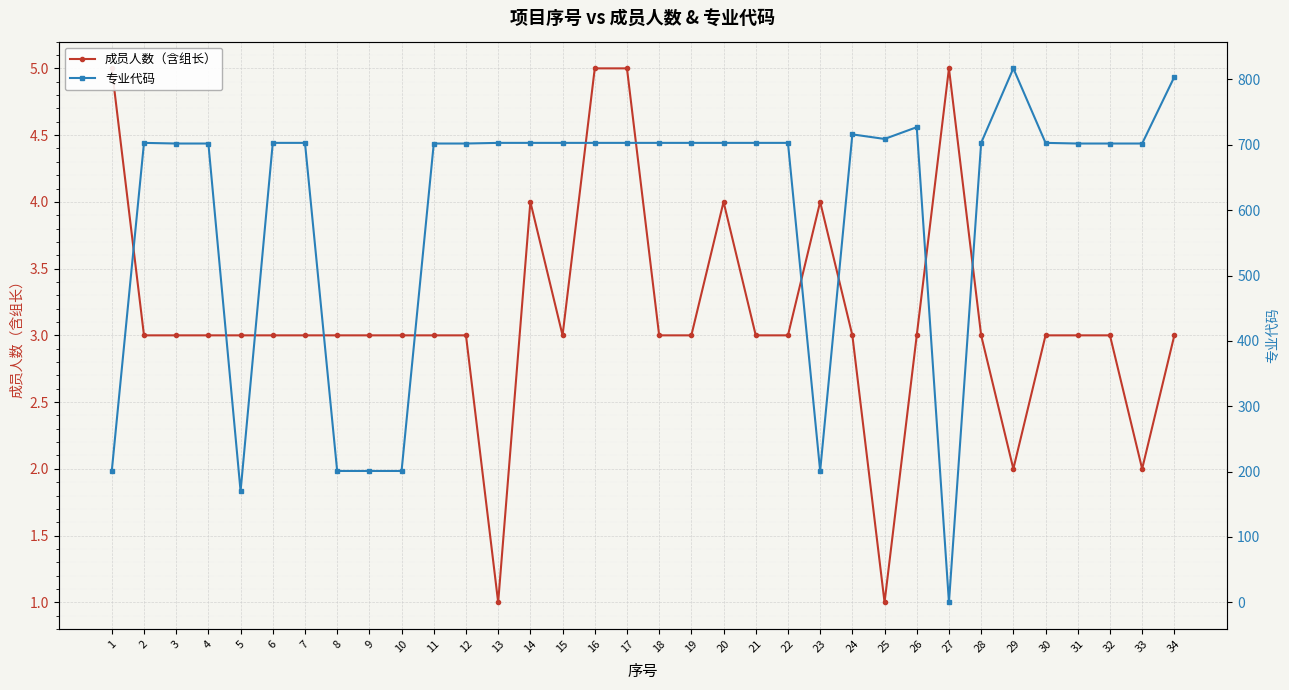

Is the value of 专业代码 at 24 greater than the value of 成员人数（含组长） at 8?

Yes